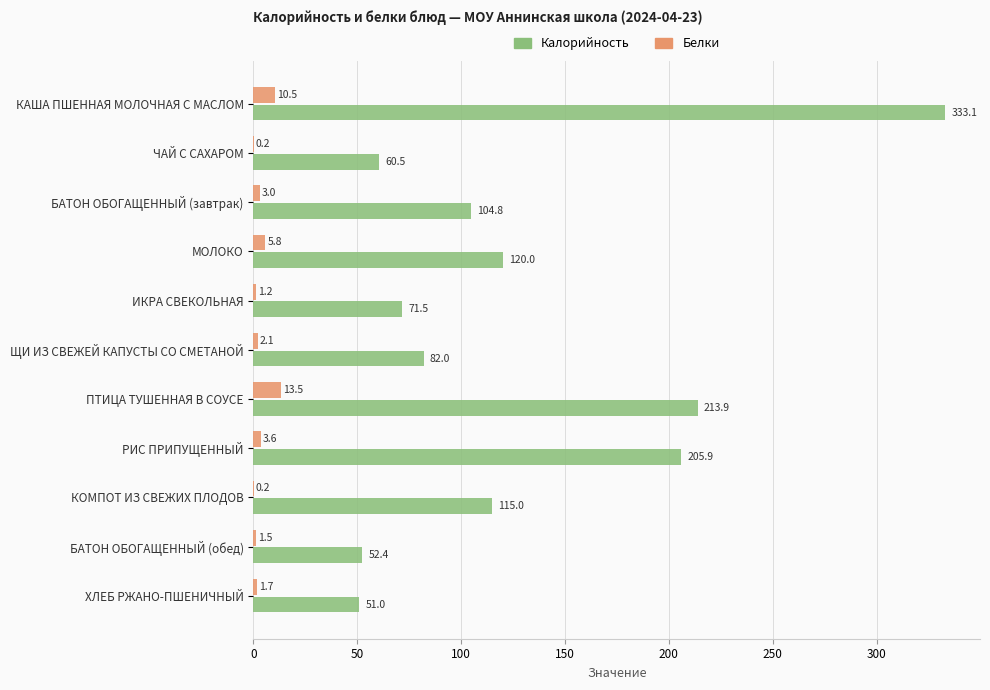

Which series has the largest total across all categories?

Калорийность